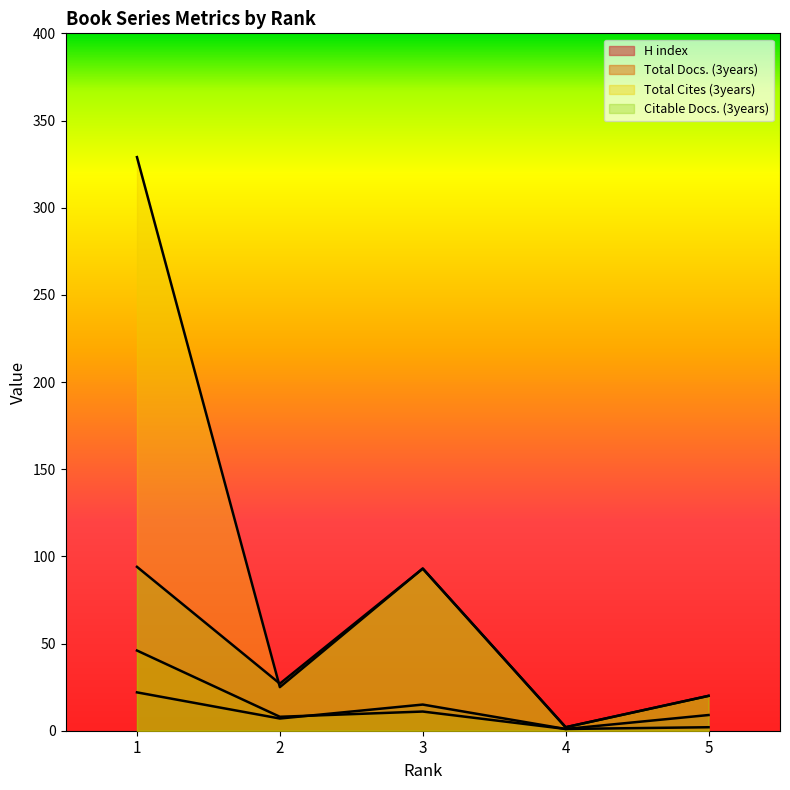

At how many categories does at least one series exceed 248?

1